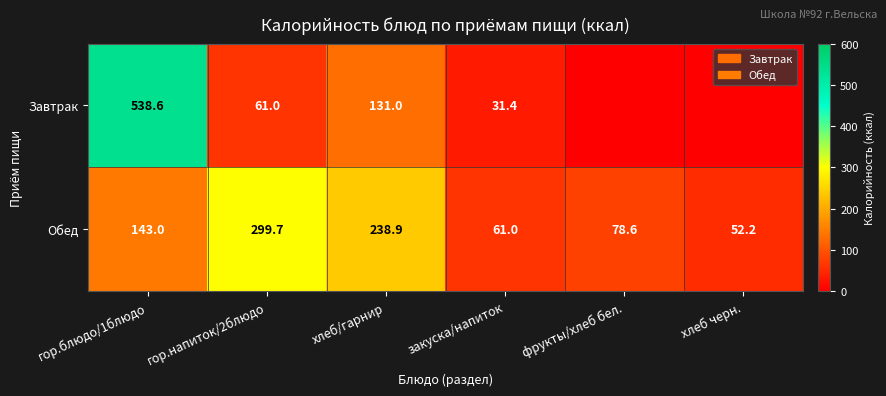

Is it true that Завтрак equals 131.0 at хлеб/гарнир?

True